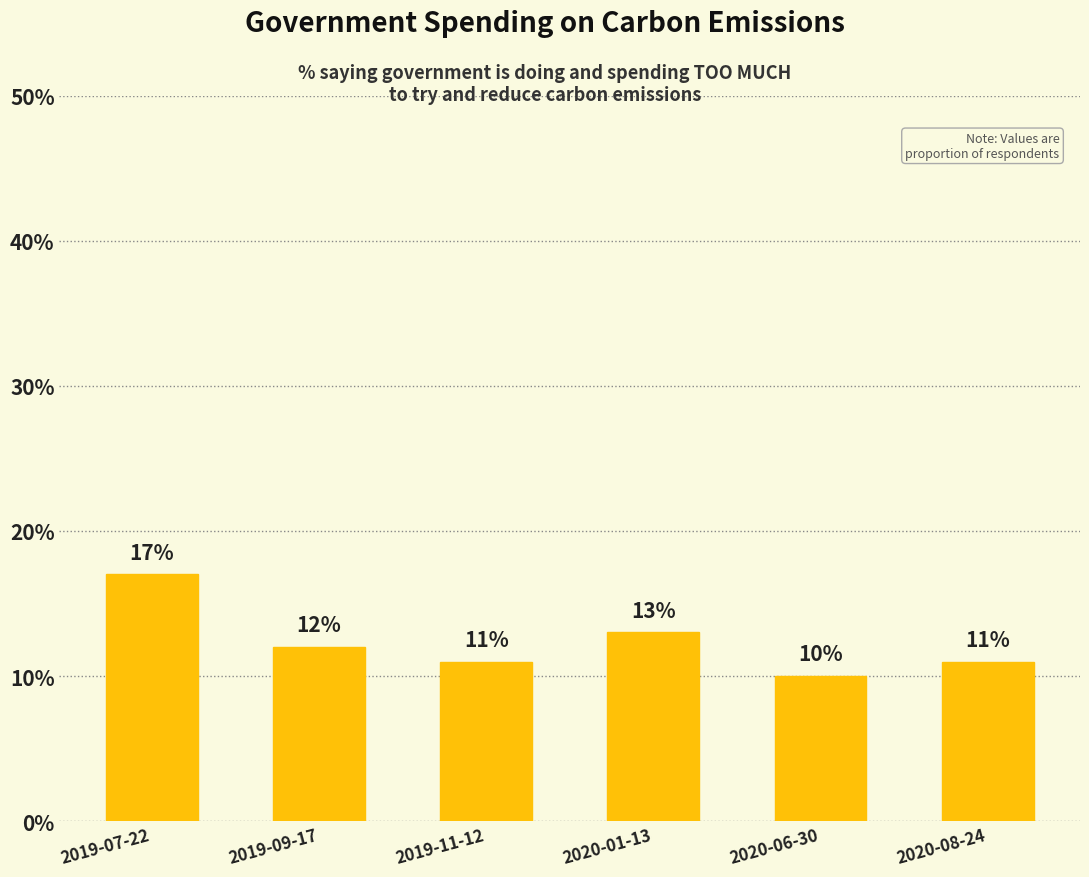

Are the bars horizontal?

No